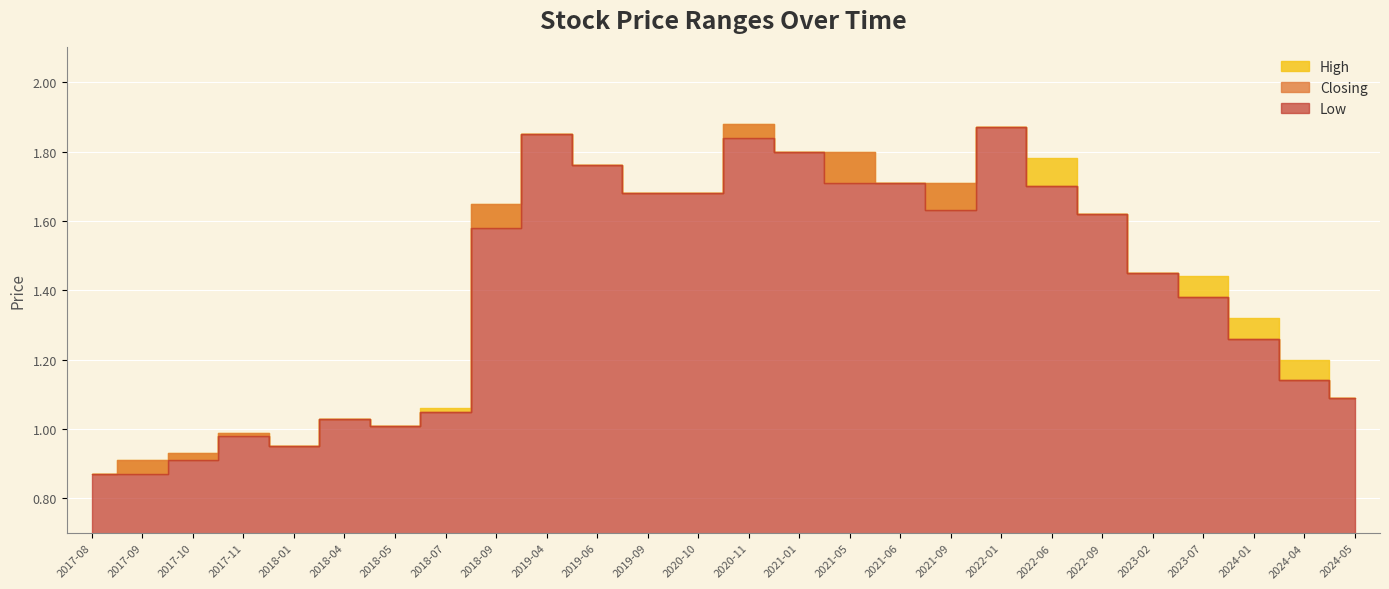

Does the chart display data point markers on the line(s)?

No